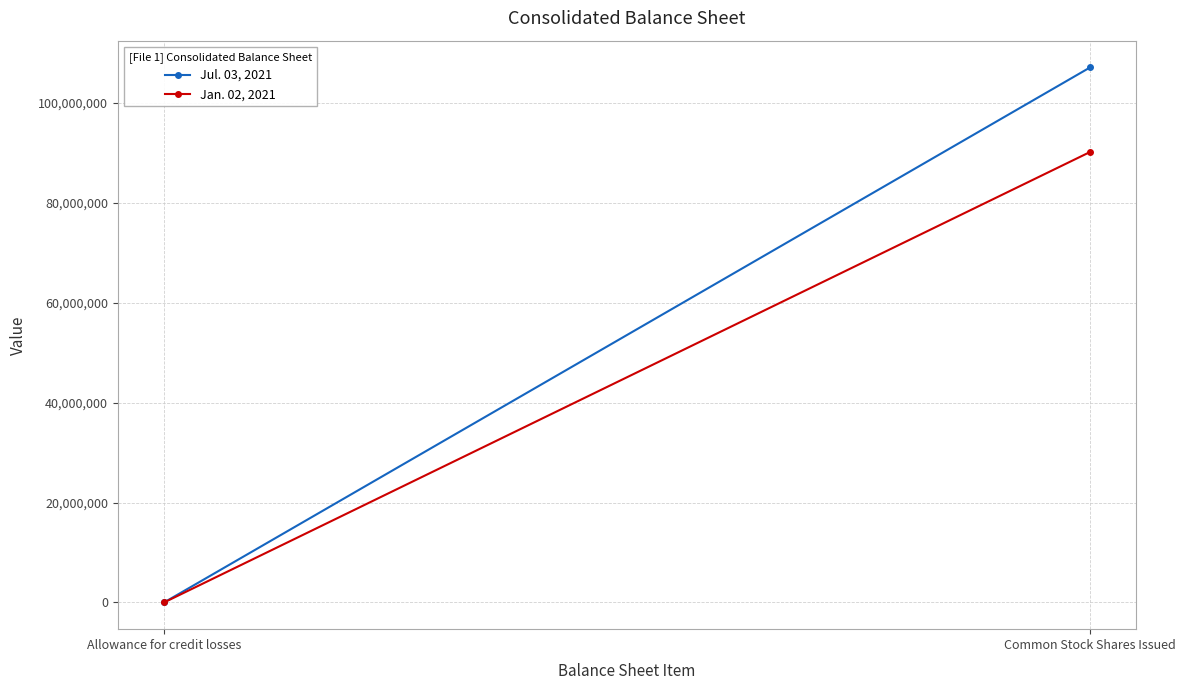

Where is Jul. 03, 2021 nearest to the value 53563395?

Allowance for credit losses